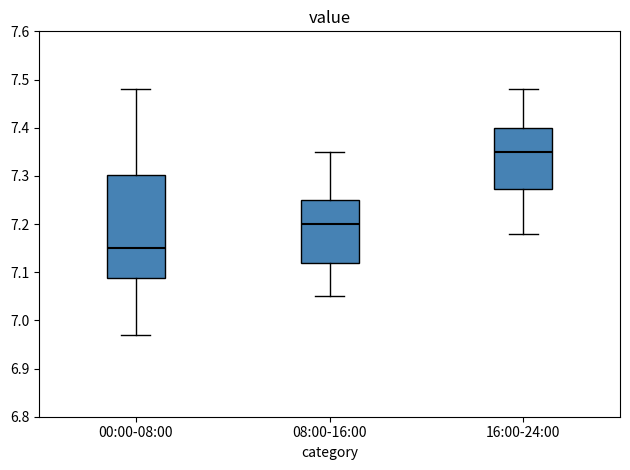

Where does the median line of the box for 08:00-16:00 sit on the y-axis? The values are not printed on the chart, so give them approximately, as read against the axis.

7.20